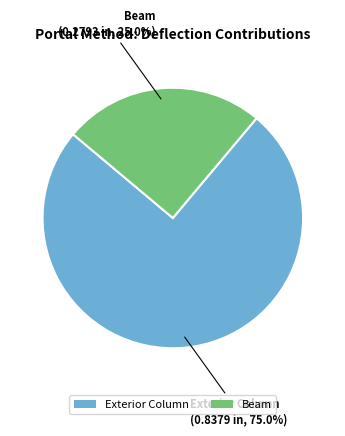

Combined, do Beam and Exterior Column account for over 50%?

Yes